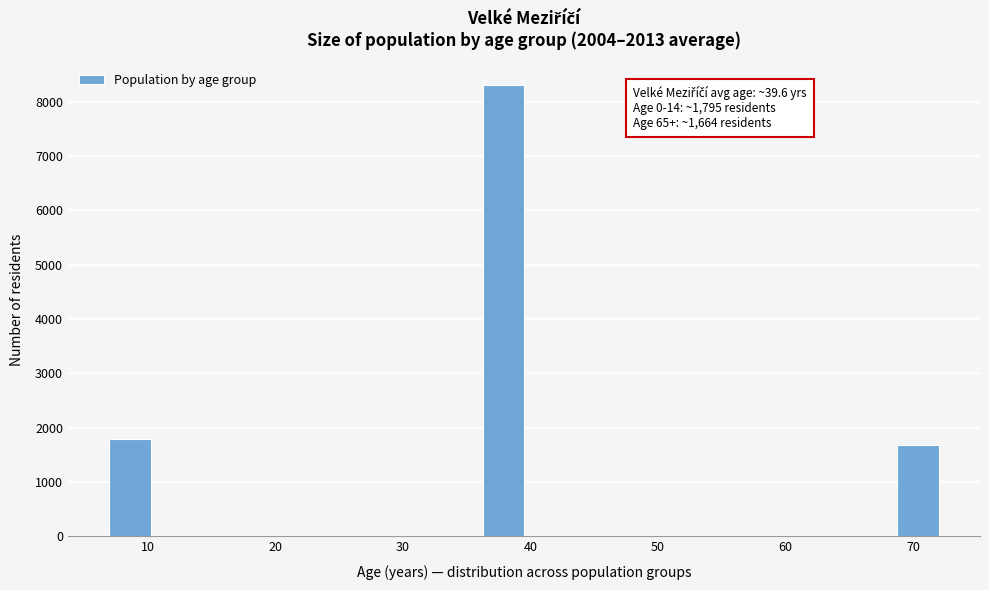

Read against the x-axis, roughly where is the centre of the tallest bar?

38